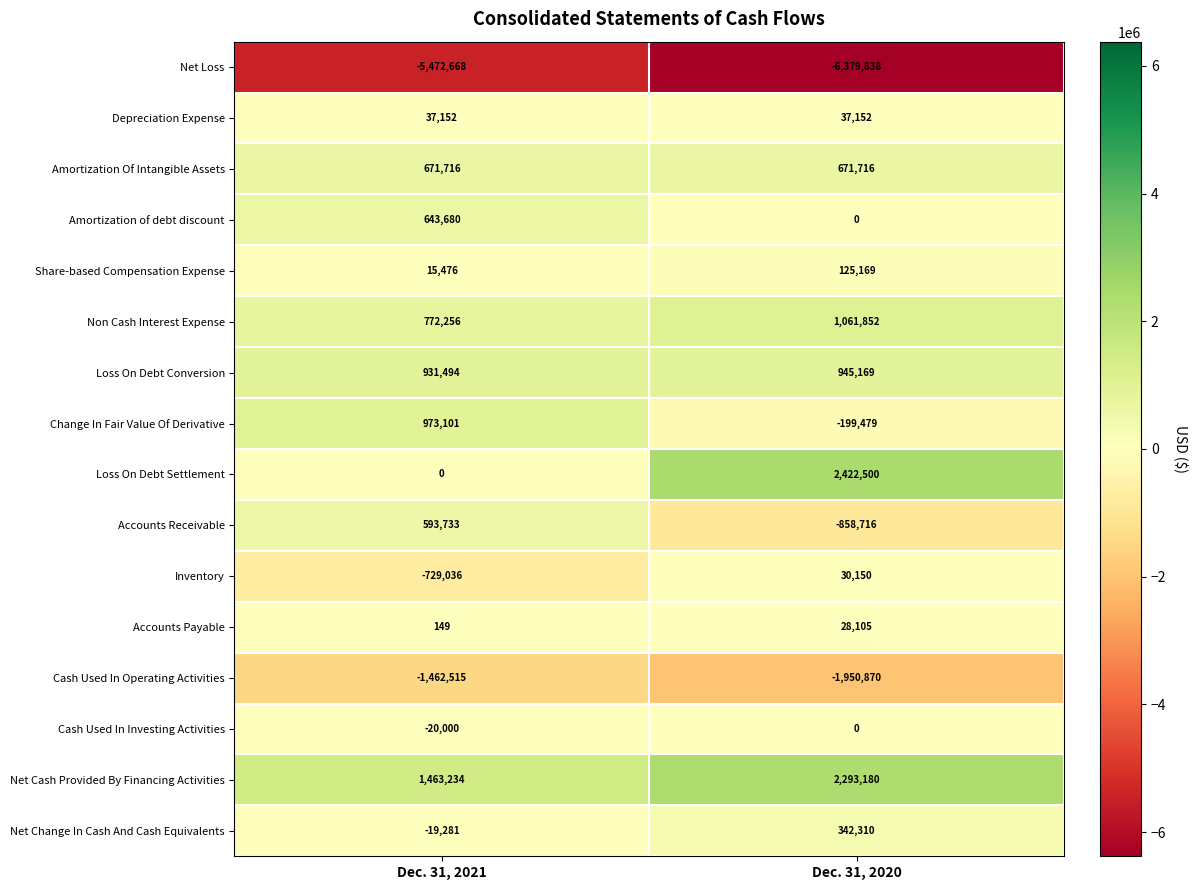

Which category has the highest value in the Loss On Debt Conversion series?

Dec. 31, 2020